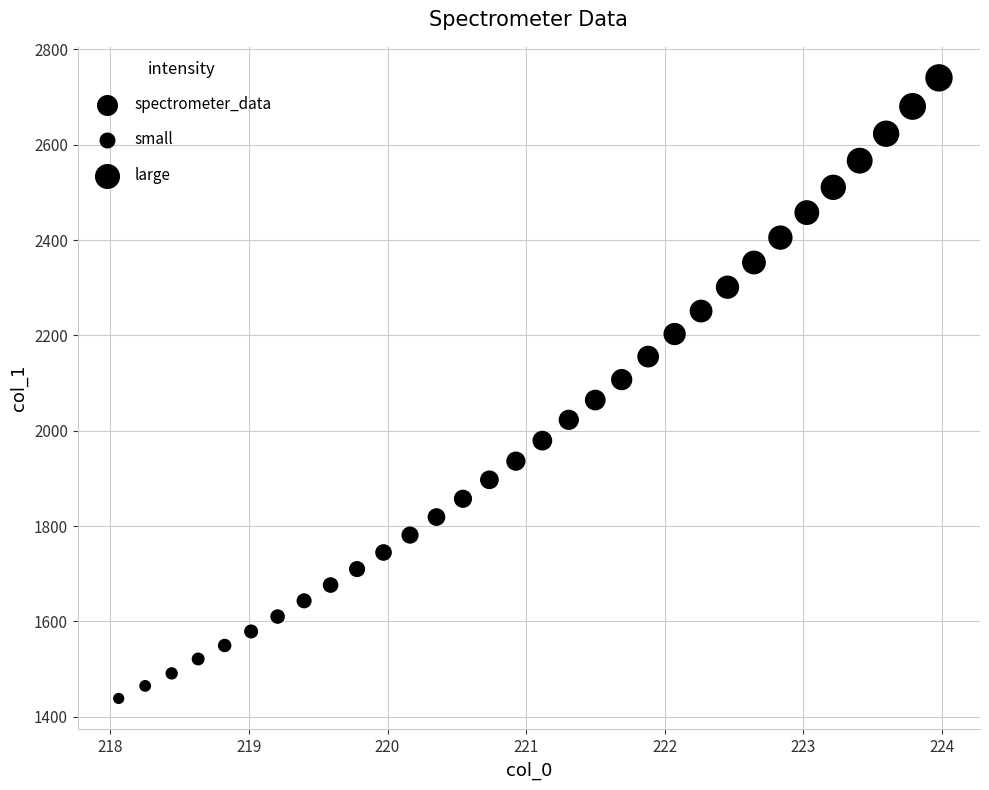

What is the range of X values (max minus min)?

5.9